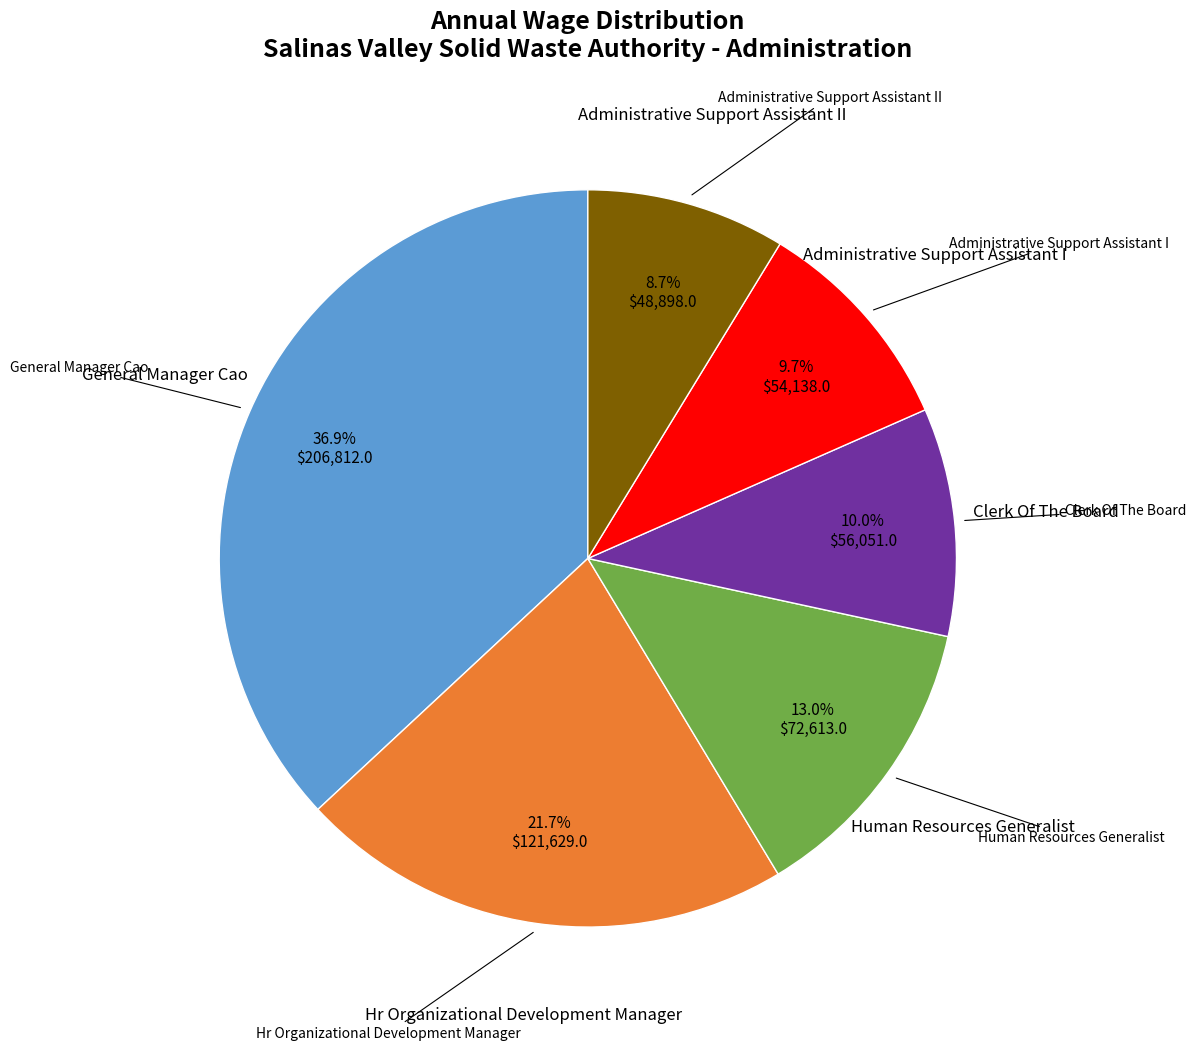

Does any single category account for the majority?

No